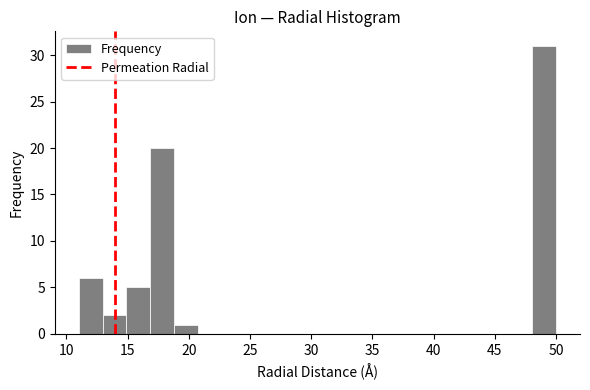

Around what value on the x-axis is the tallest bar? Give the approximate position of its centre, as read against the axis.

49.0